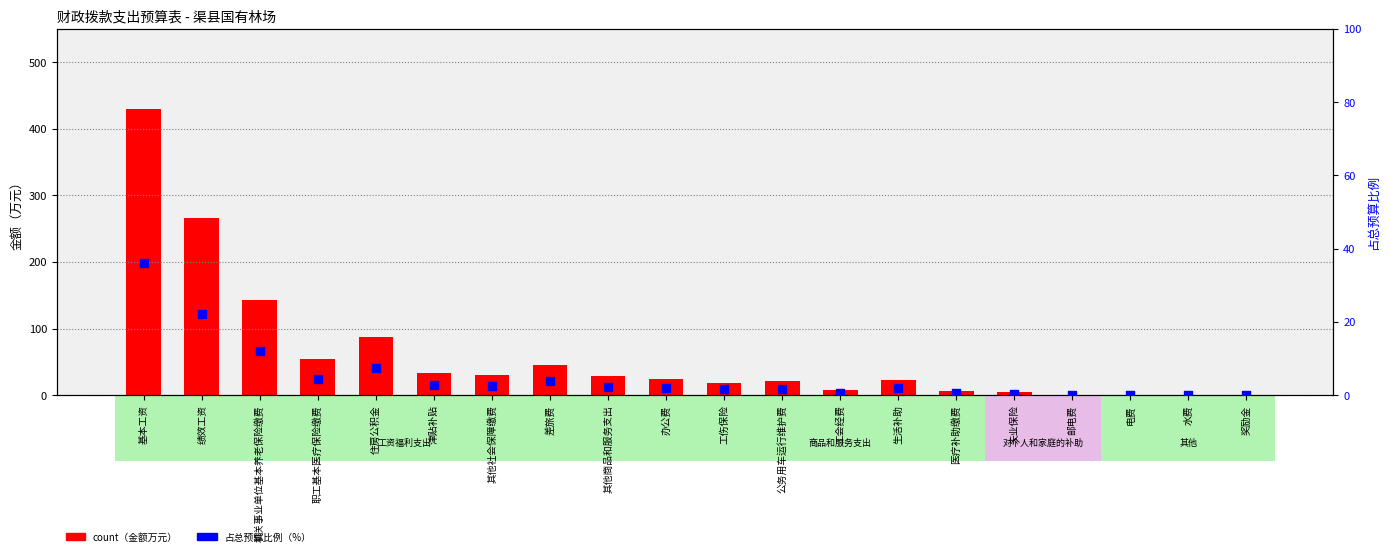

Which series reaches the maximum Y coordinate?

count